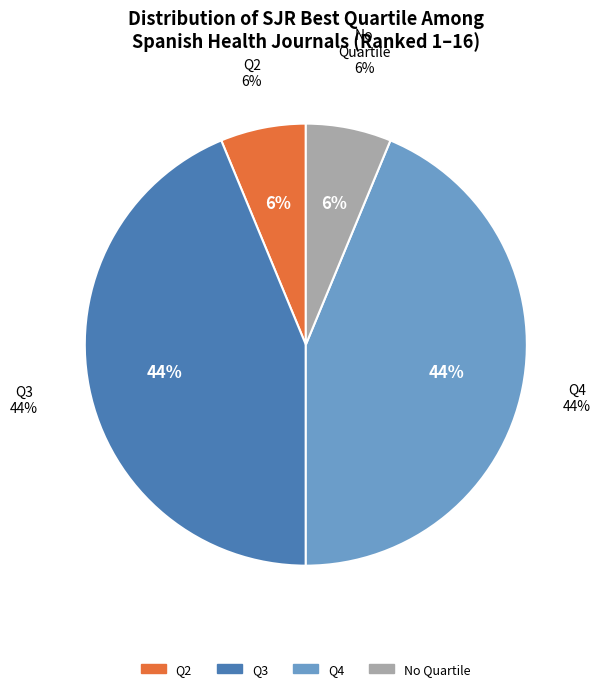

True or false: Q4 accounts for 31% of the total.

False